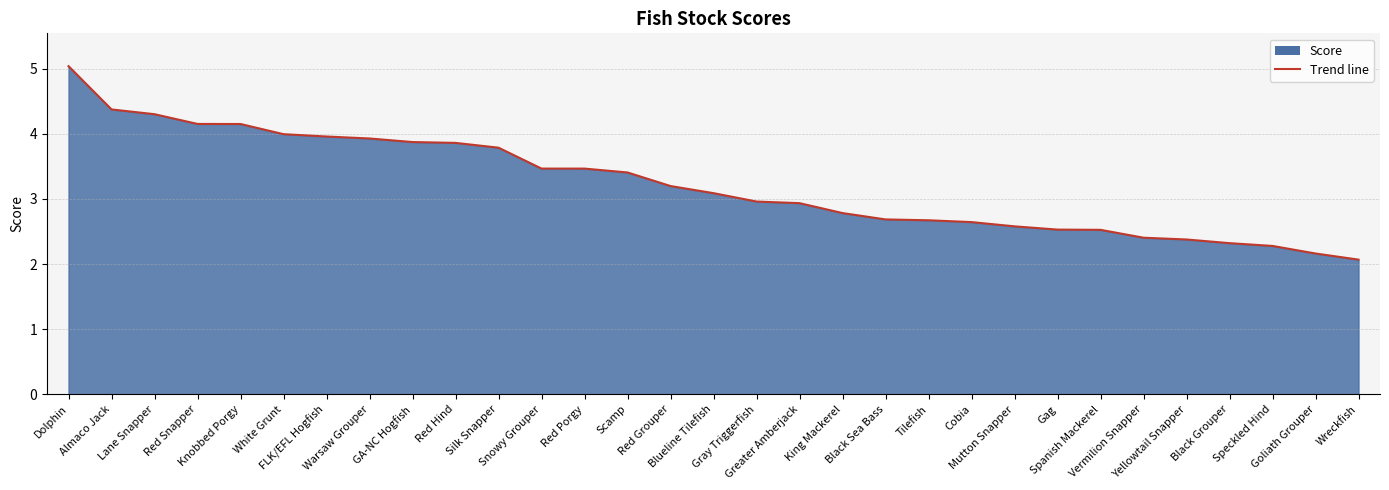

The value at Red Snapper is 4.2. True or false?

True